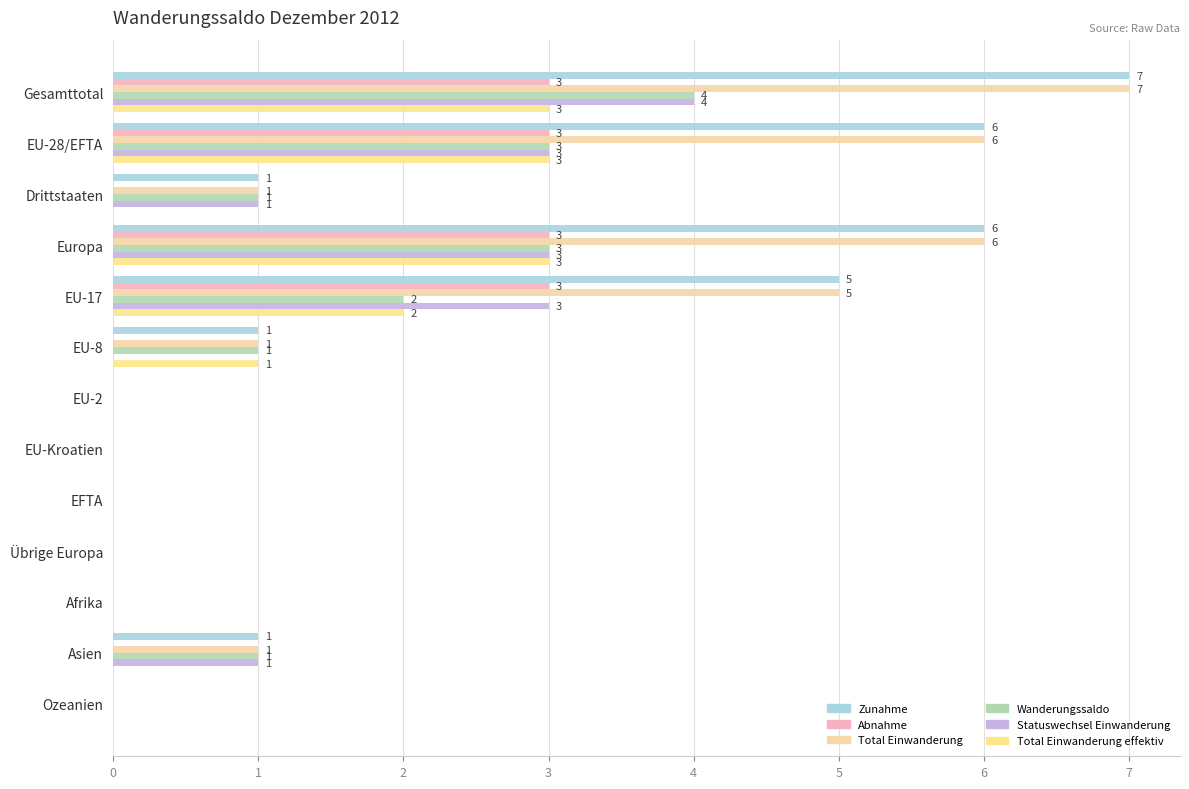

Which series has the largest total across all categories?

Zunahme